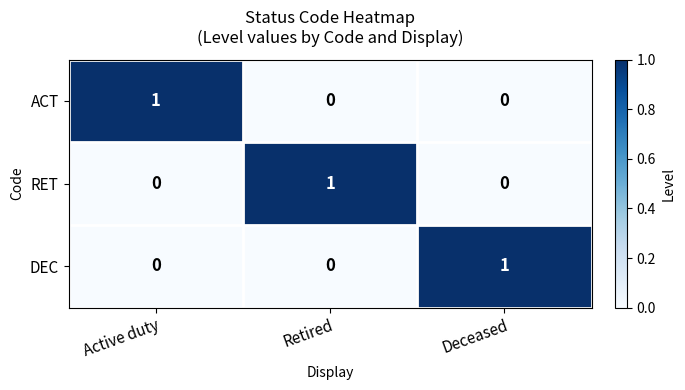

Is the value of DEC at Active duty greater than the value of RET at Retired?

No